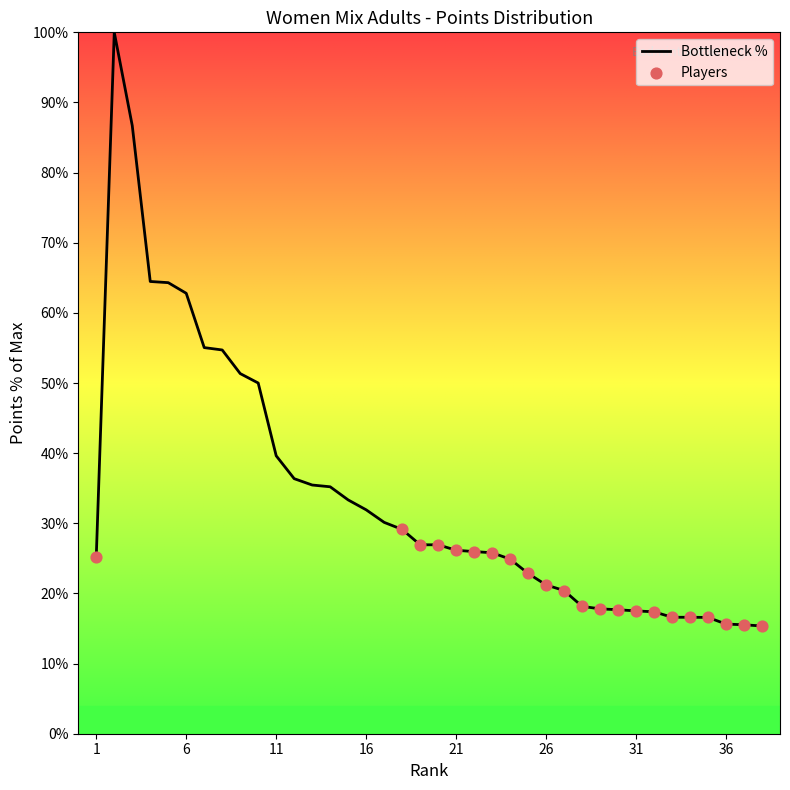

What is the maximum value shown in the chart?

100.0